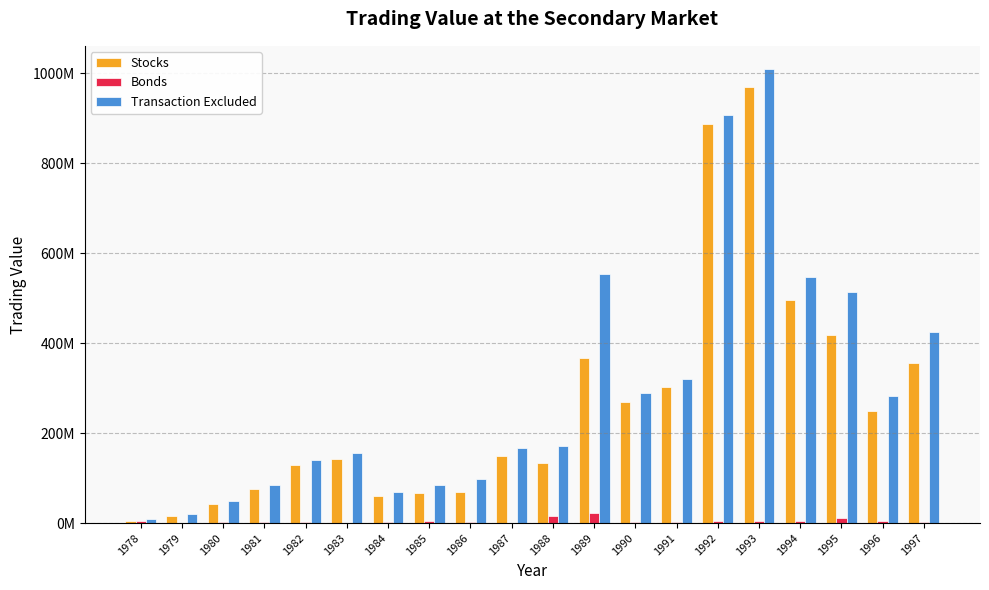

What are all the series names shown in the legend?

Stocks, Bonds, Transaction Excluded